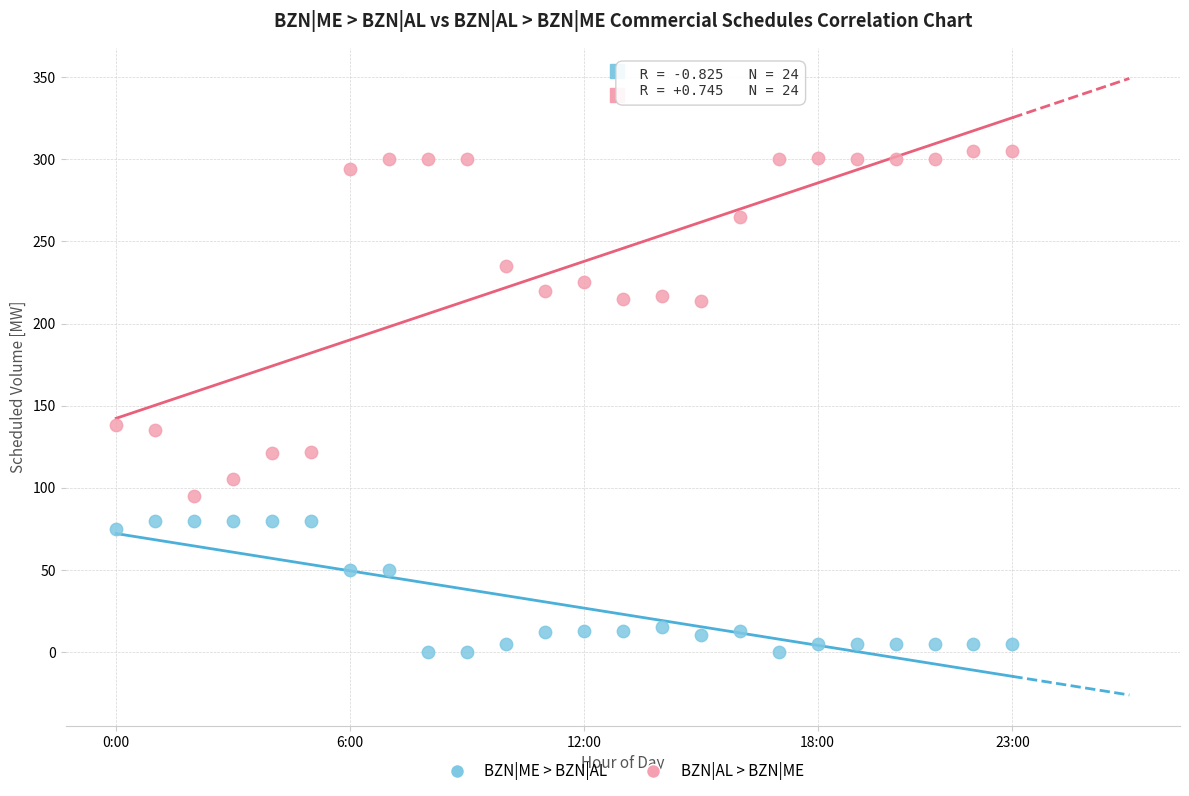

Which series contains the lowest Y value?

BZN|ME > BZN|AL